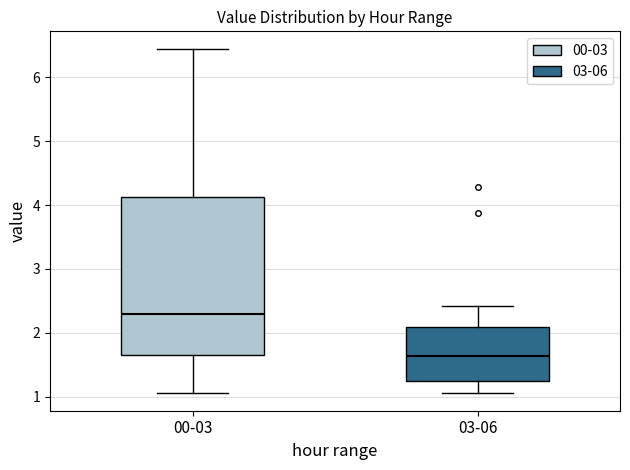

Reading left to right, read every box against the y-axis: the position of its median line, the range the box covers, and the ends of its whiskers. The values are not printed on the chart, so give them approximately, as read against the axis.

00-03: median 2.3, box 1.6 to 4.1, whiskers 1.1 to 6.5
03-06: median 1.6, box 1.3 to 2.1, whiskers 1.1 to 2.4